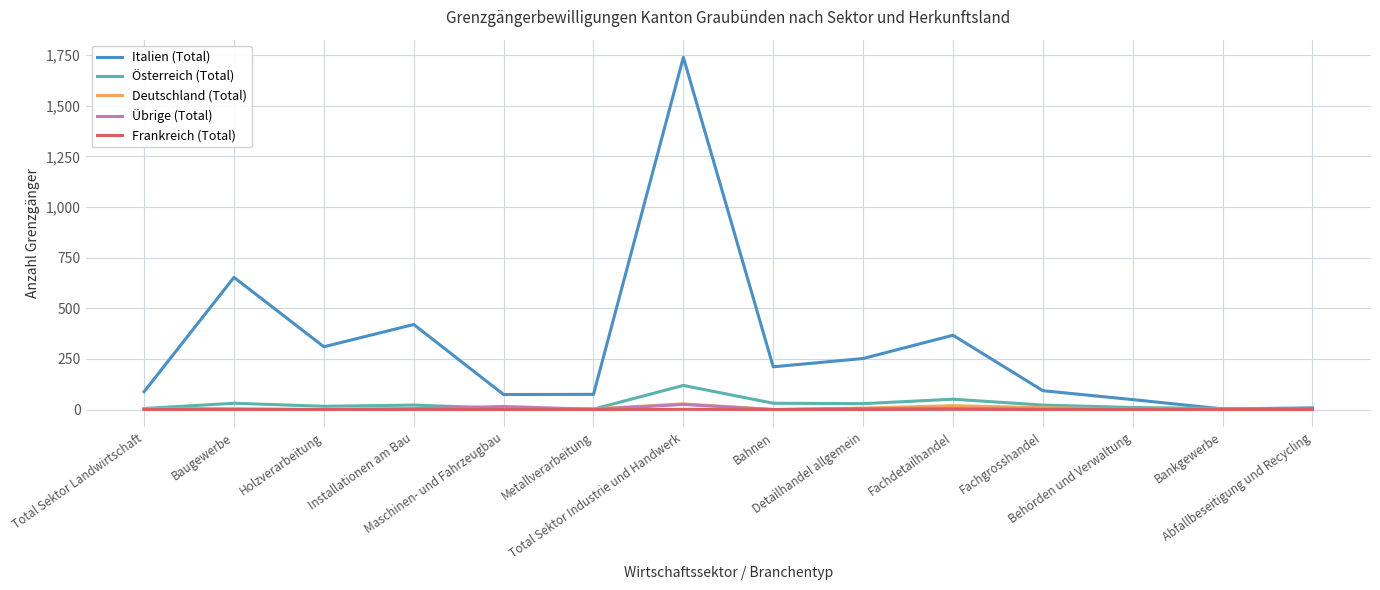

Which series has the largest total across all categories?

Italien (Total)